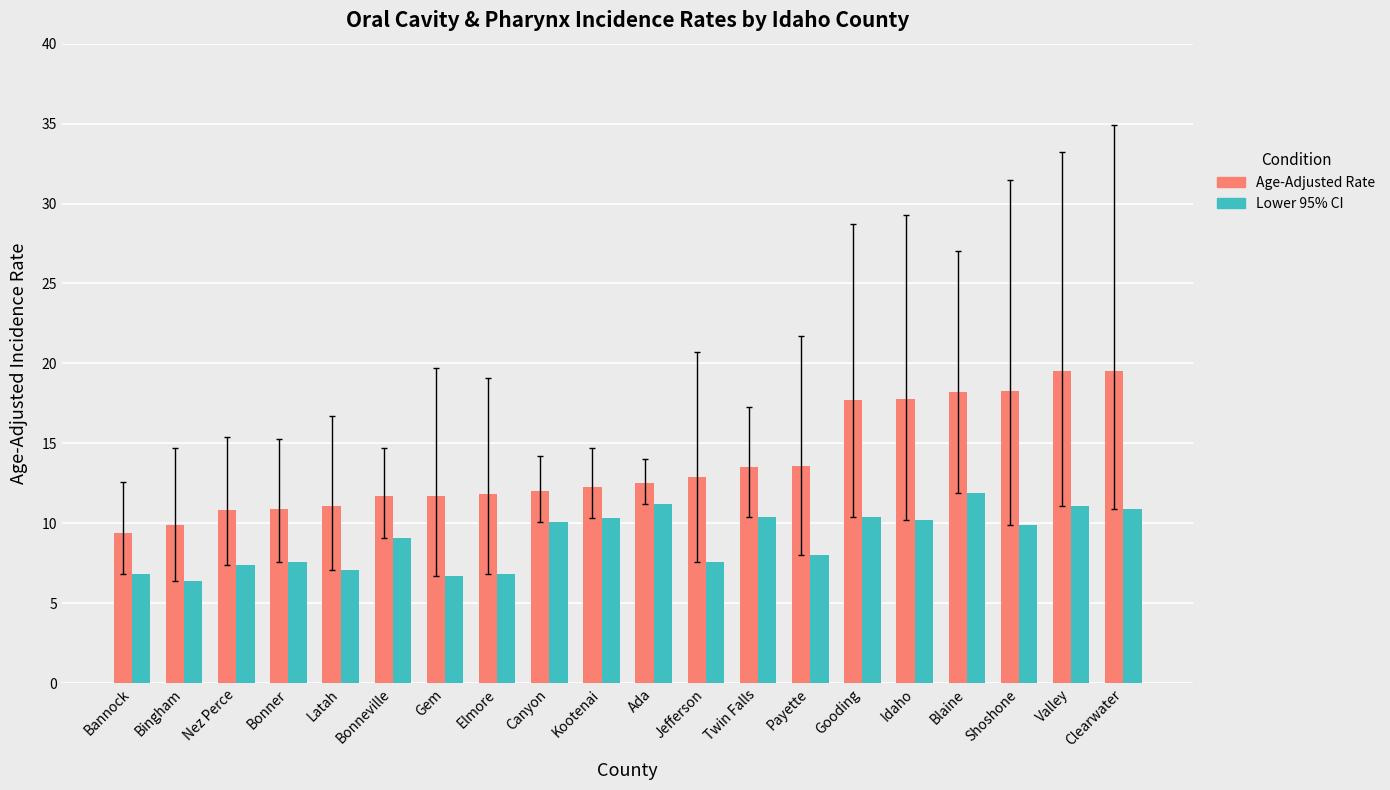

What is the highest value of the Age-Adjusted Rate series?

19.5